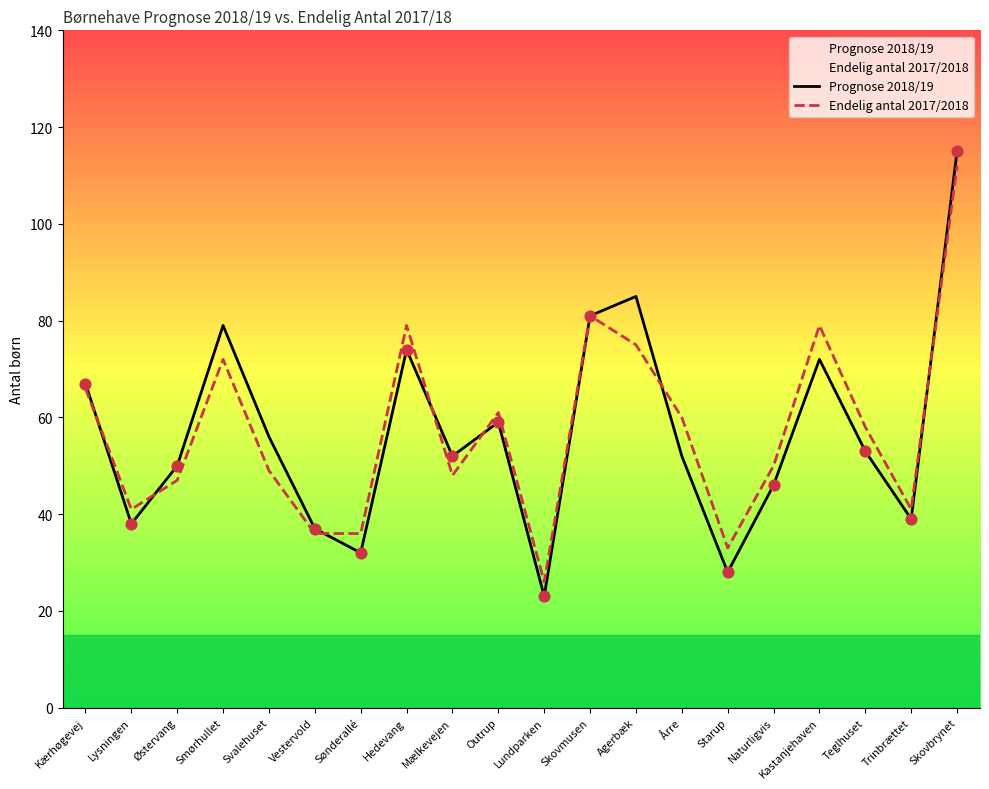

Which series contains the lowest Y value?

Prognose 2018/19